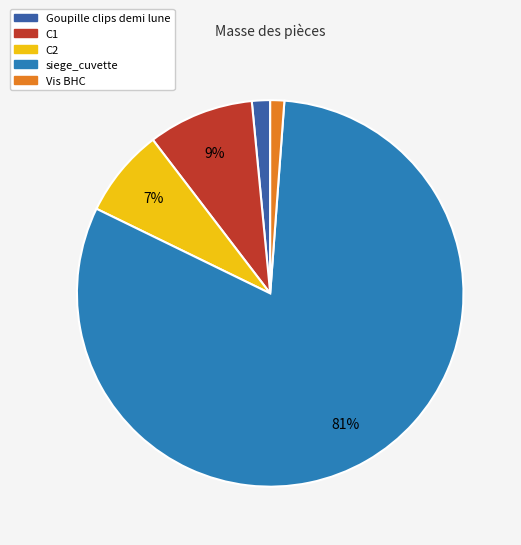

Count the number of slices in the pie.

5